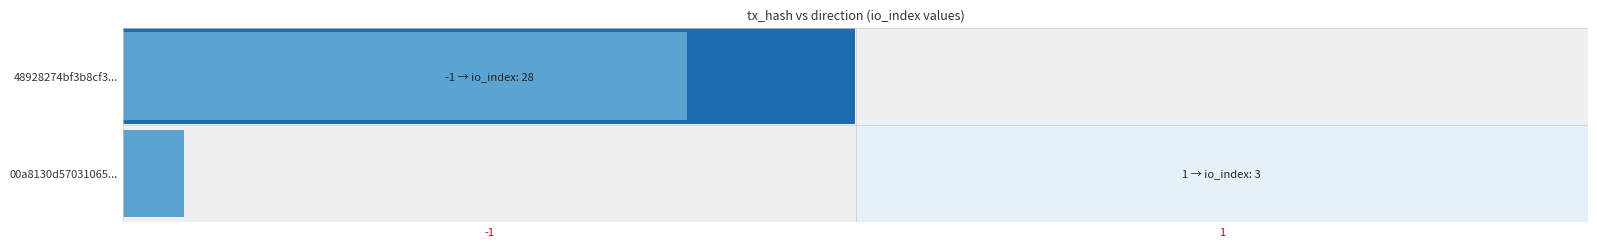

The 00a8130d57031065... series shows 4.9 at 1. True or false?

False